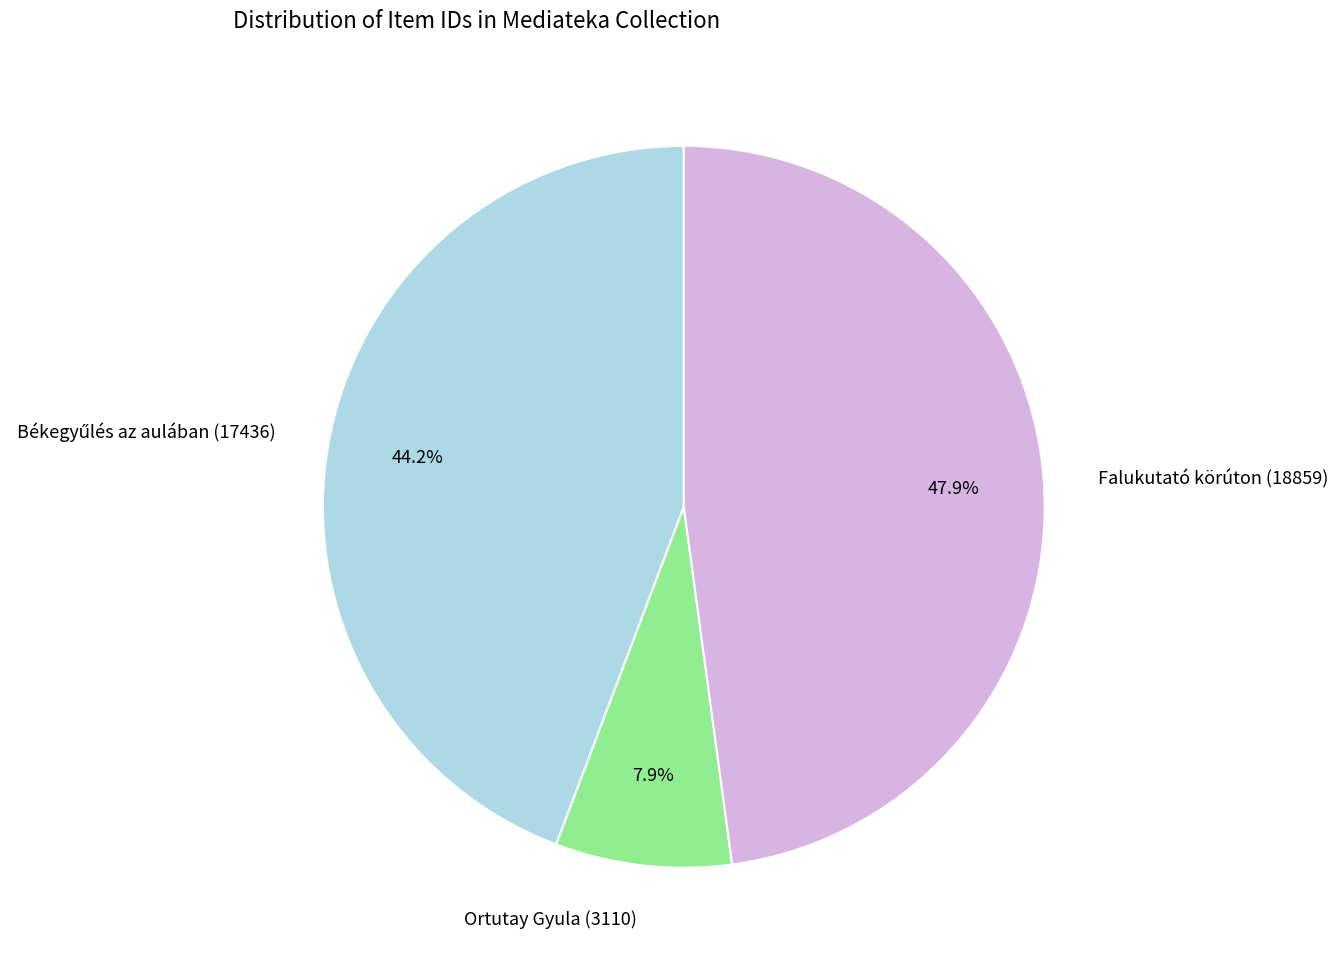

Combined, do Falukutató körúton (18859) and Ortutay Gyula (3110) account for over 50%?

Yes